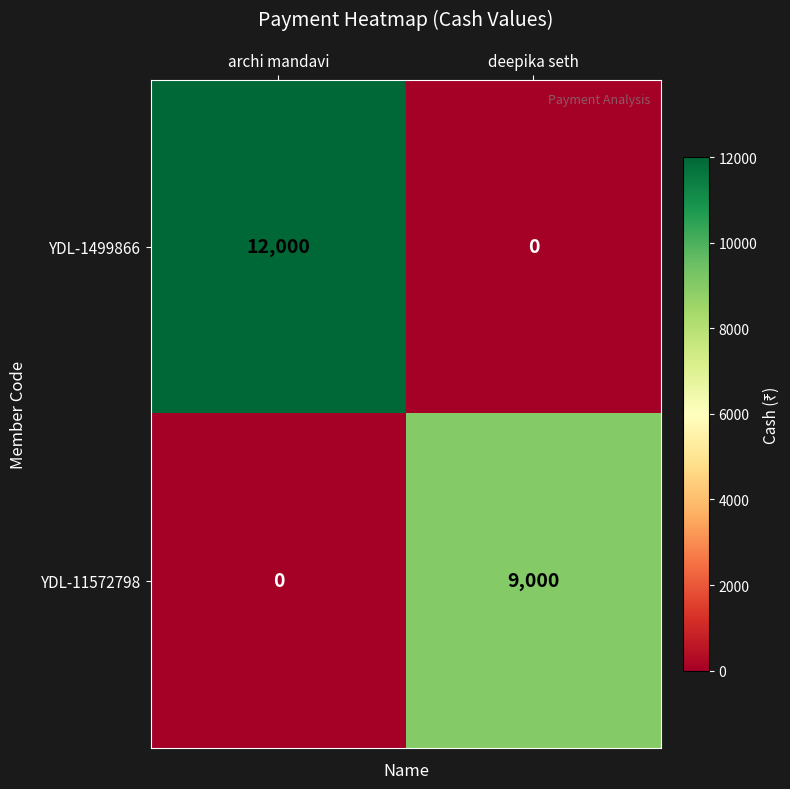

At which category is the sum across all series the highest?

archi mandavi